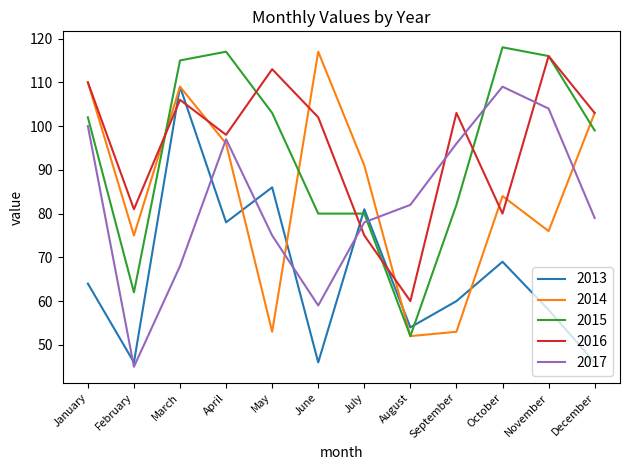

The 2015 series shows 82 at September. True or false?

True